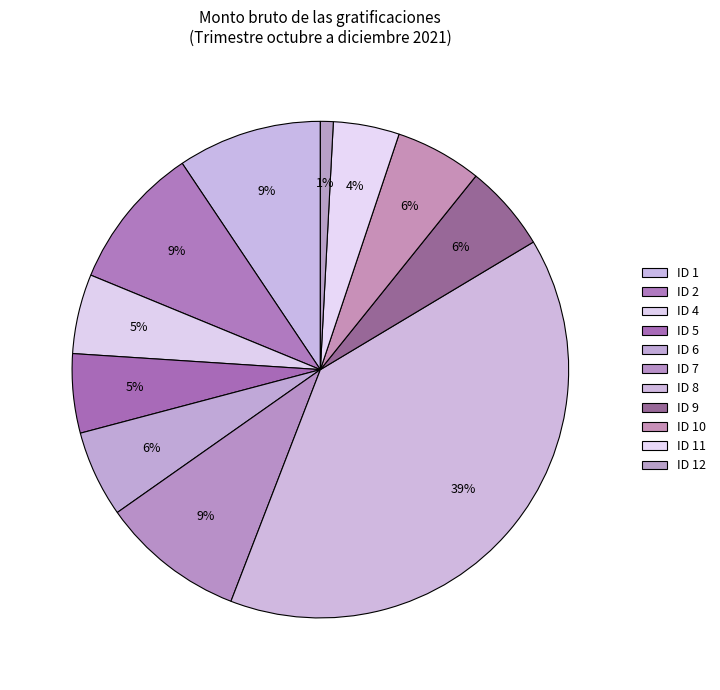

Is there a majority slice in this chart?

No